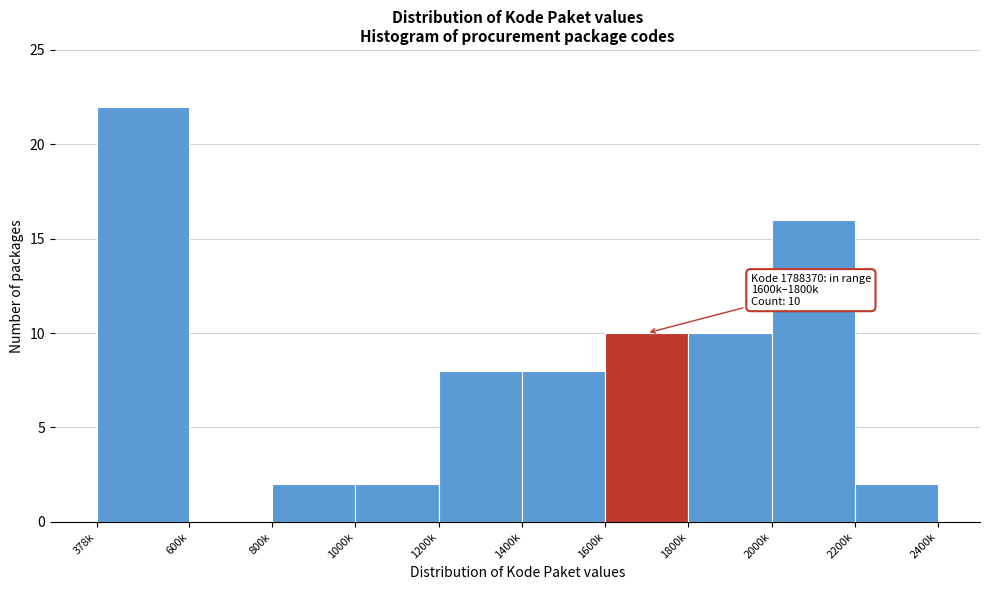

Reading right to left, list all the values displayed in this chart.

2200k=2	2000k=16	1800k=10	1600k=10	1400k=8	1200k=8	1000k=2	800k=2	600k=0	378k=22